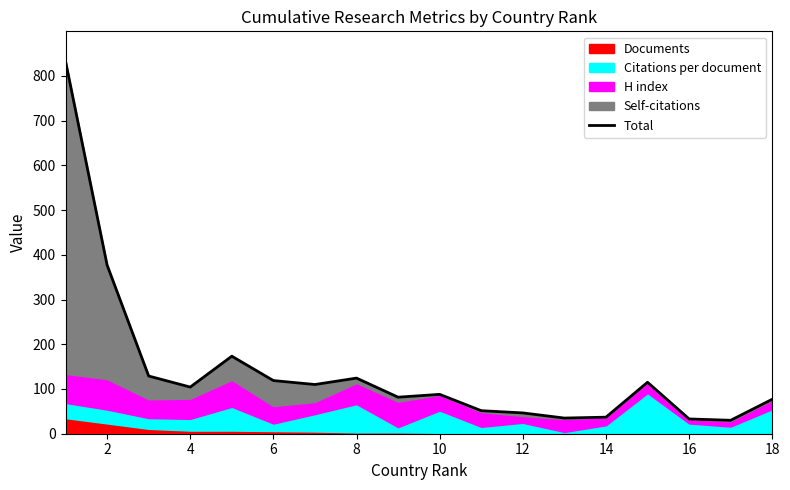

How many lines are shown in the chart?

1